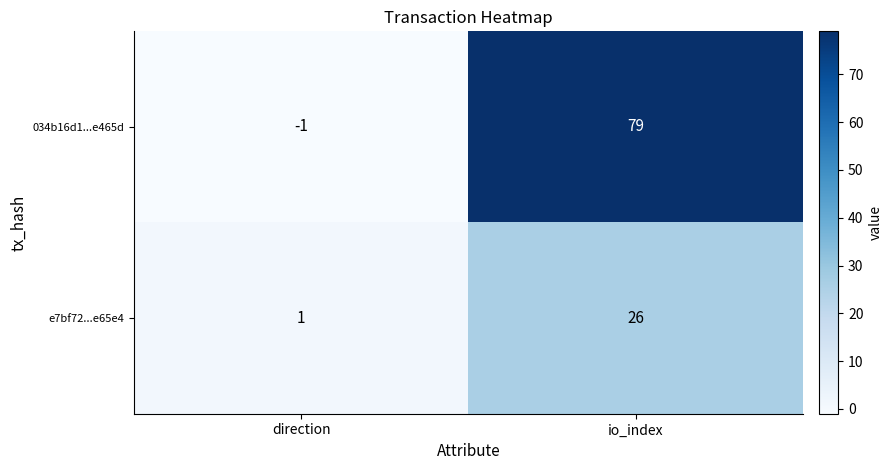

At which label is e7bf72...e65e4 closest to 13?

direction